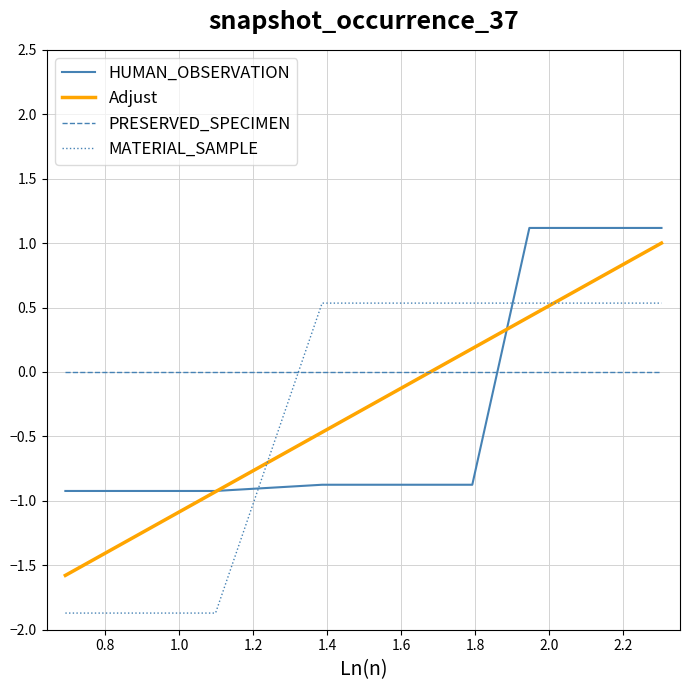

What is the lowest value of the Adjust series?

-1.6